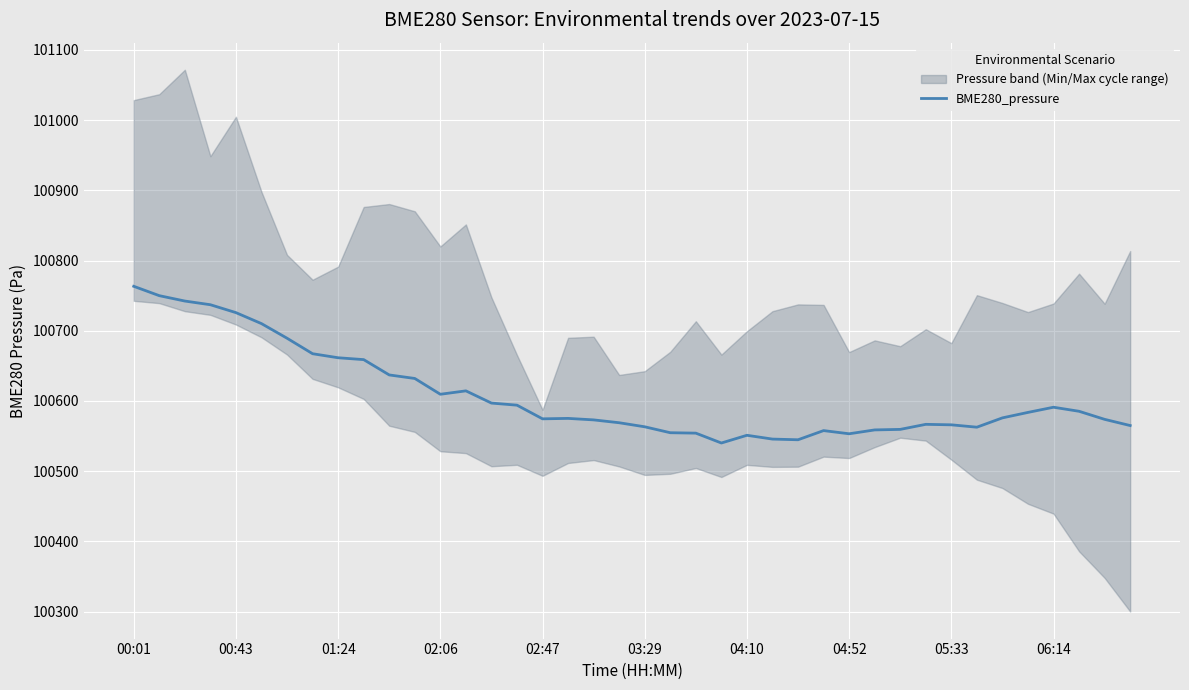

How many interior local peaks (higher than both neighbors) does the data have?

6